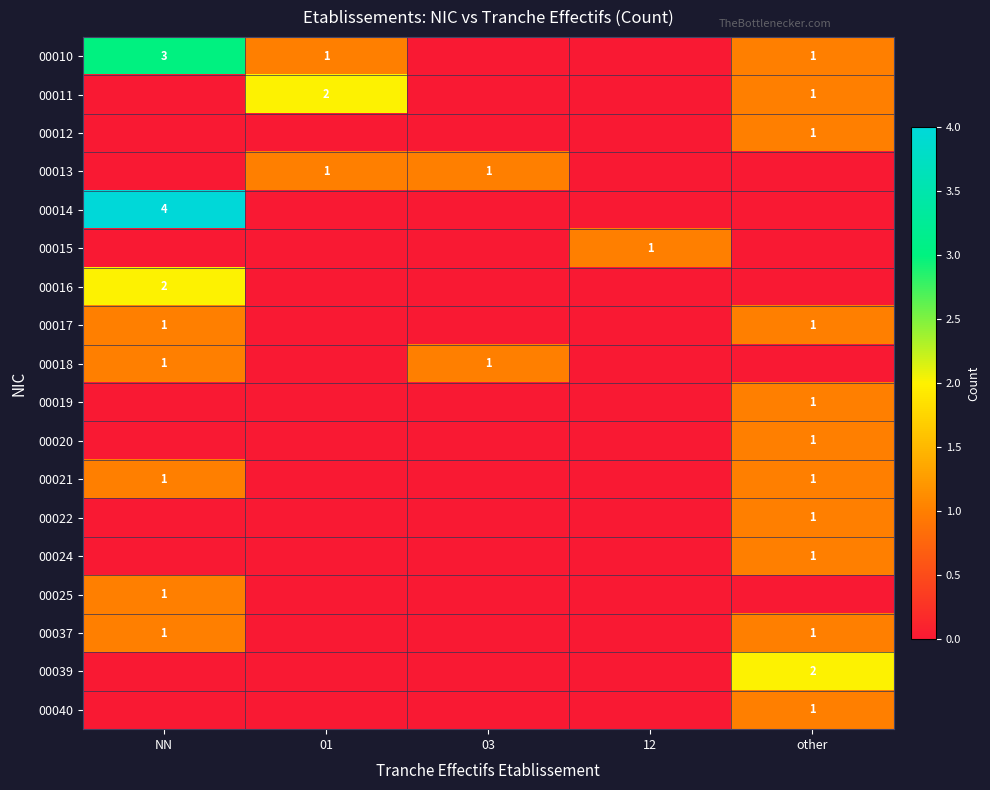

The value of 00012 at other is 2. True or false?

False